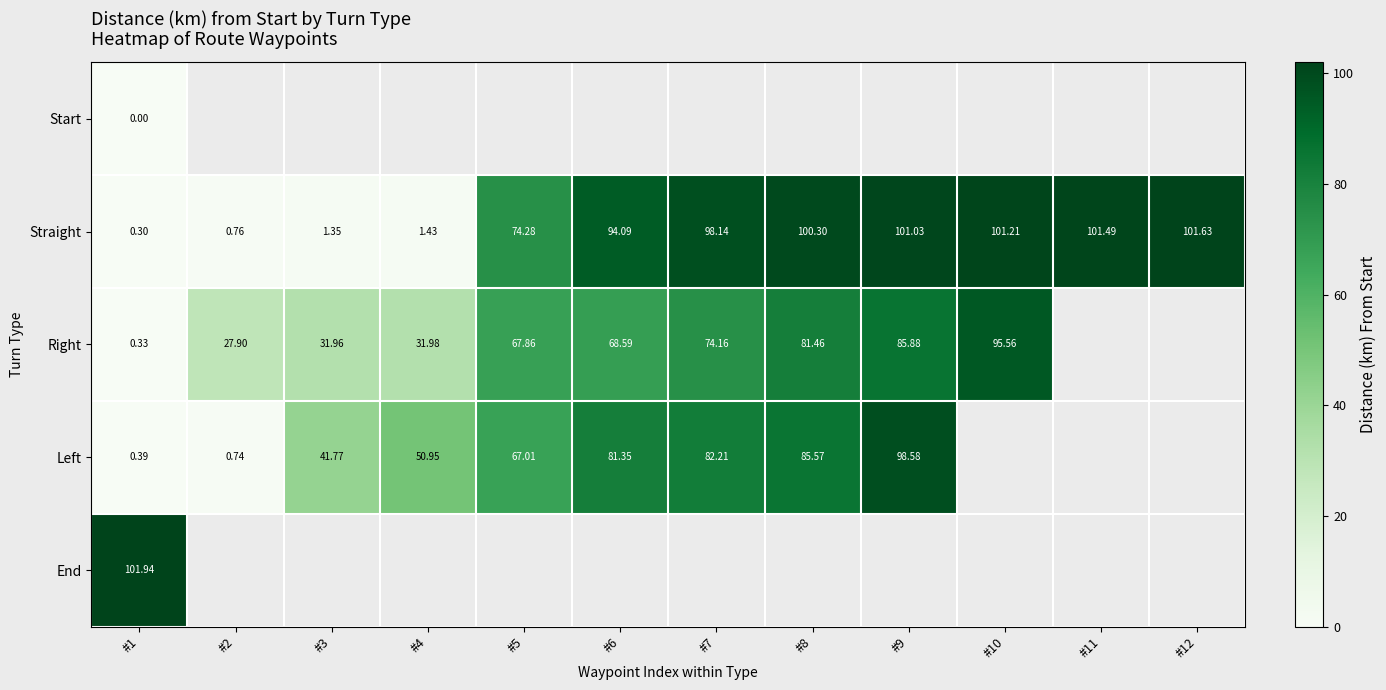

Between #8 and #10, which series saw the biggest shift?

Right